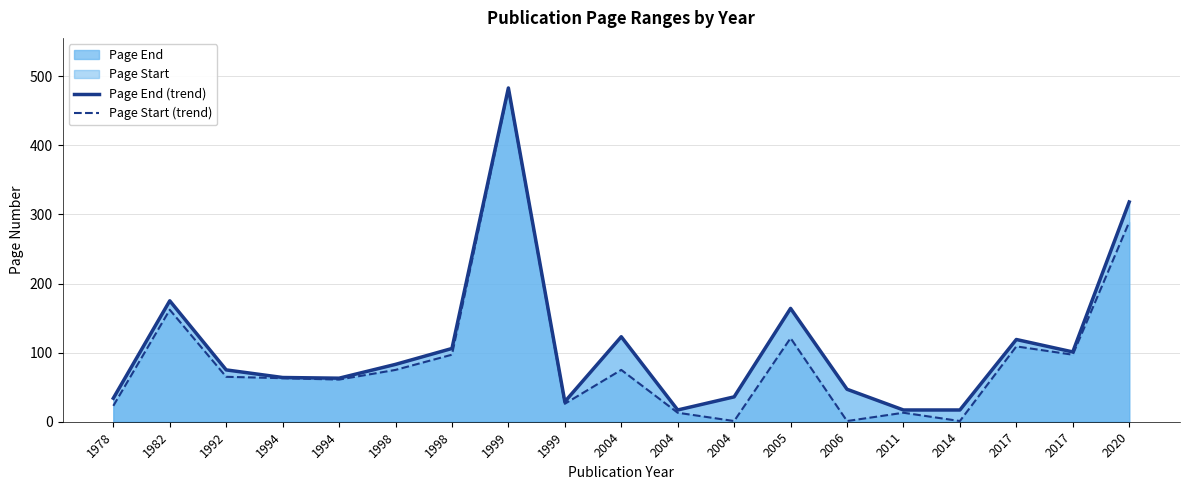

Which series has the widest spread of values?

Page Start (trend)